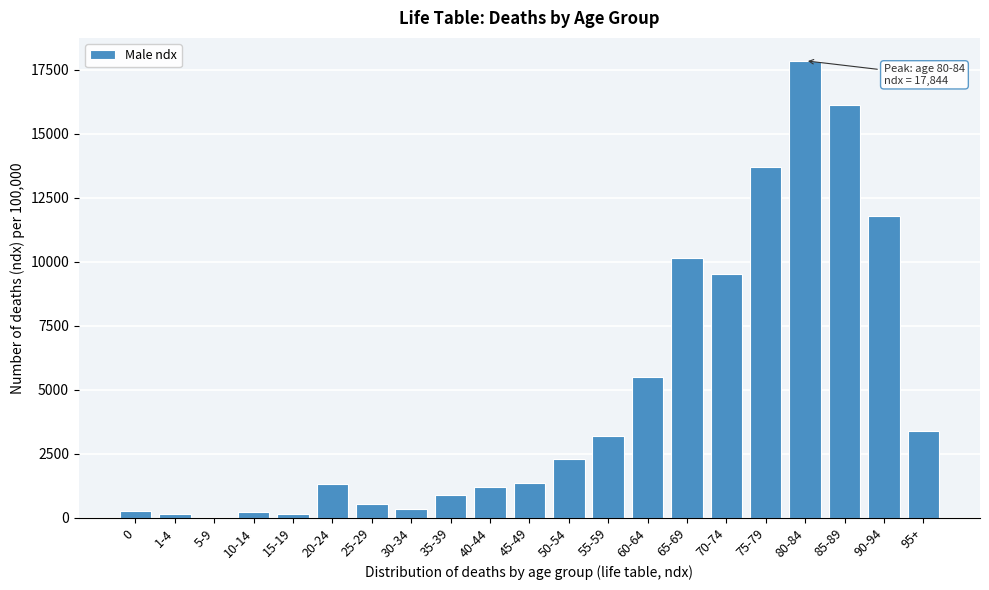

At which category does the chart reach its peak across all series?

80-84